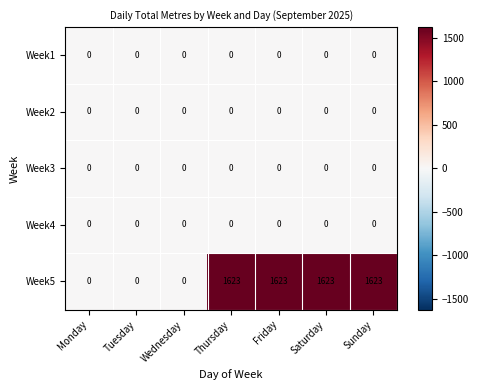

What is the maximum value shown in the chart?

1623